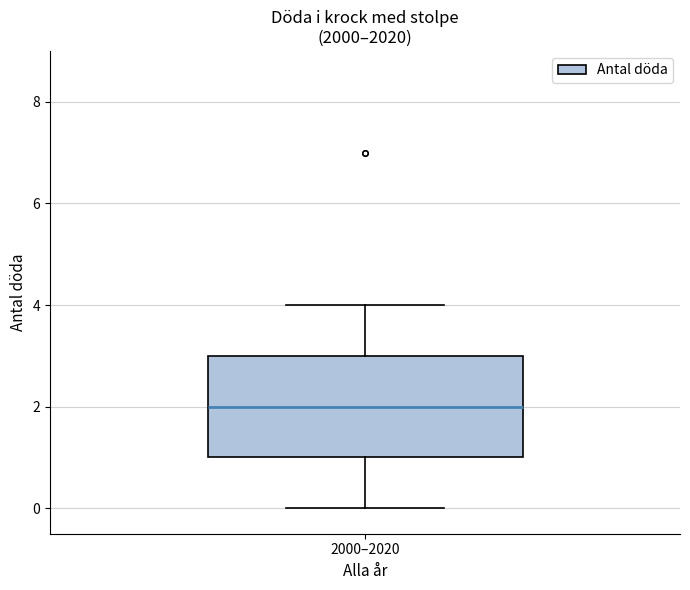

Where does the median line of the box for 2000–2020 sit on the y-axis? The values are not printed on the chart, so give them approximately, as read against the axis.

2